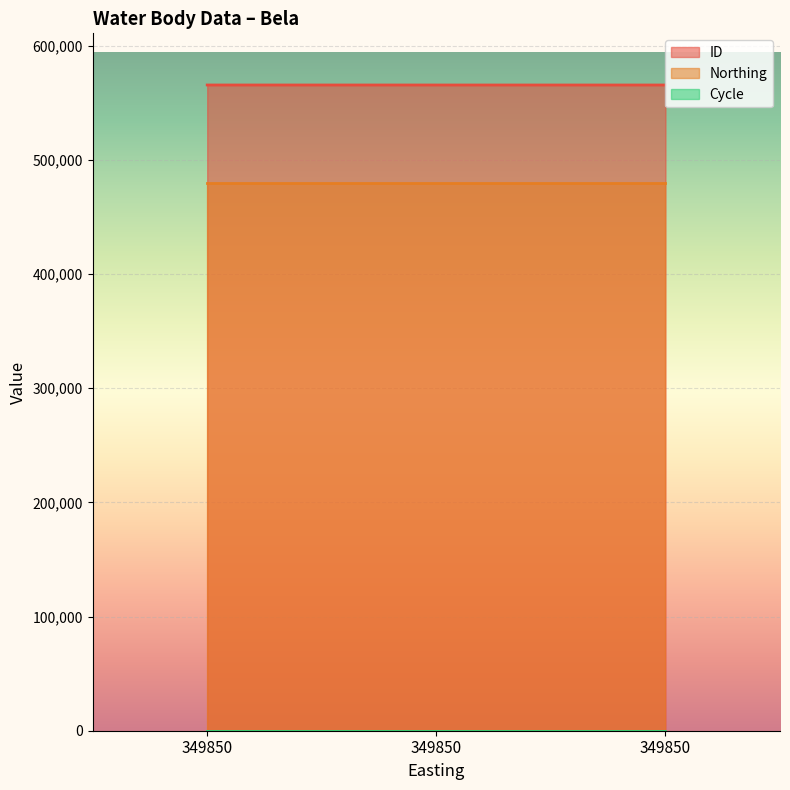

What is the value of the Cycle point at the 3rd from the left?

3